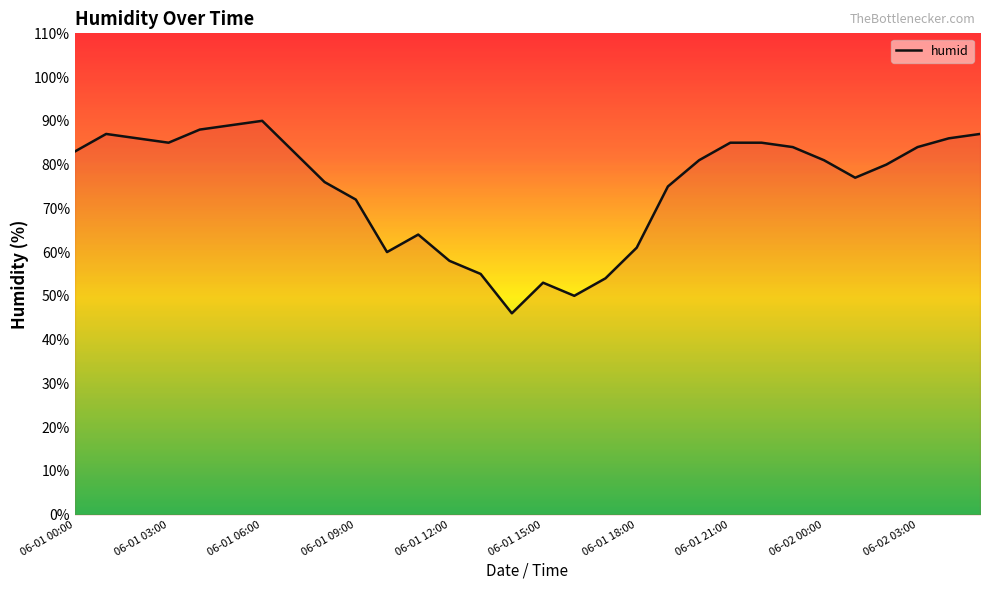

What is the maximum value shown in the chart?

90